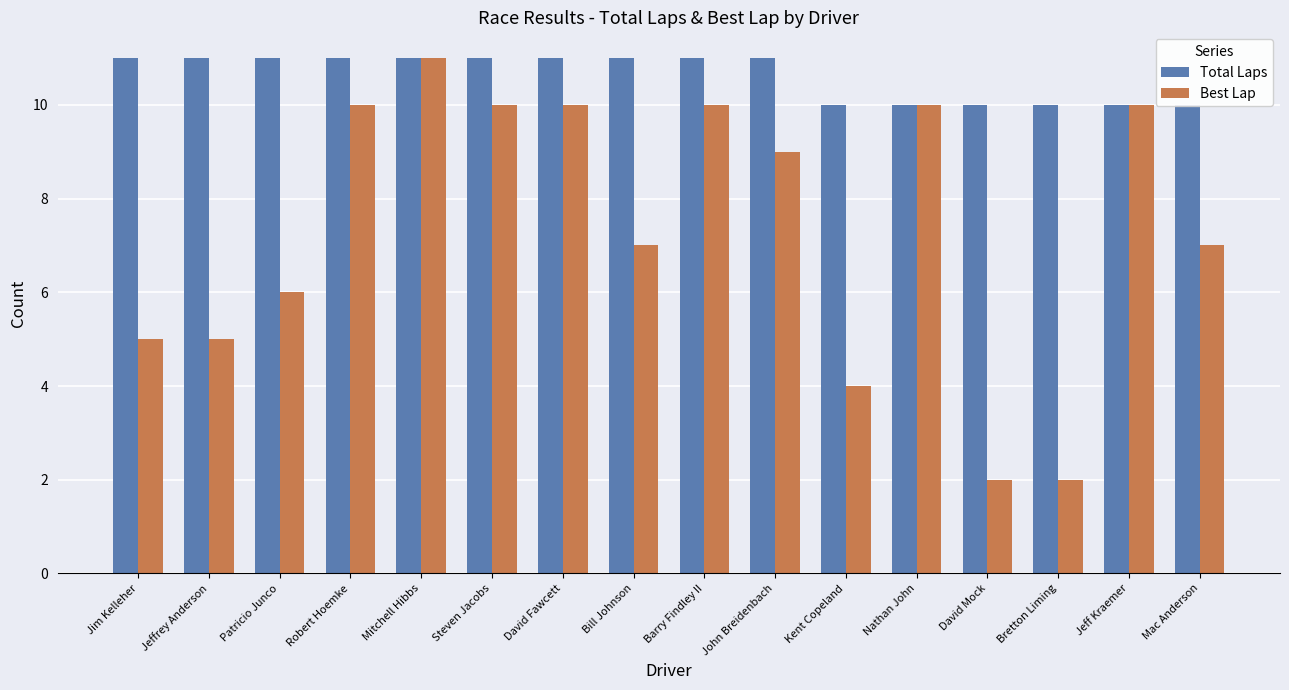

What position from the right is Jim Kelleher?

16